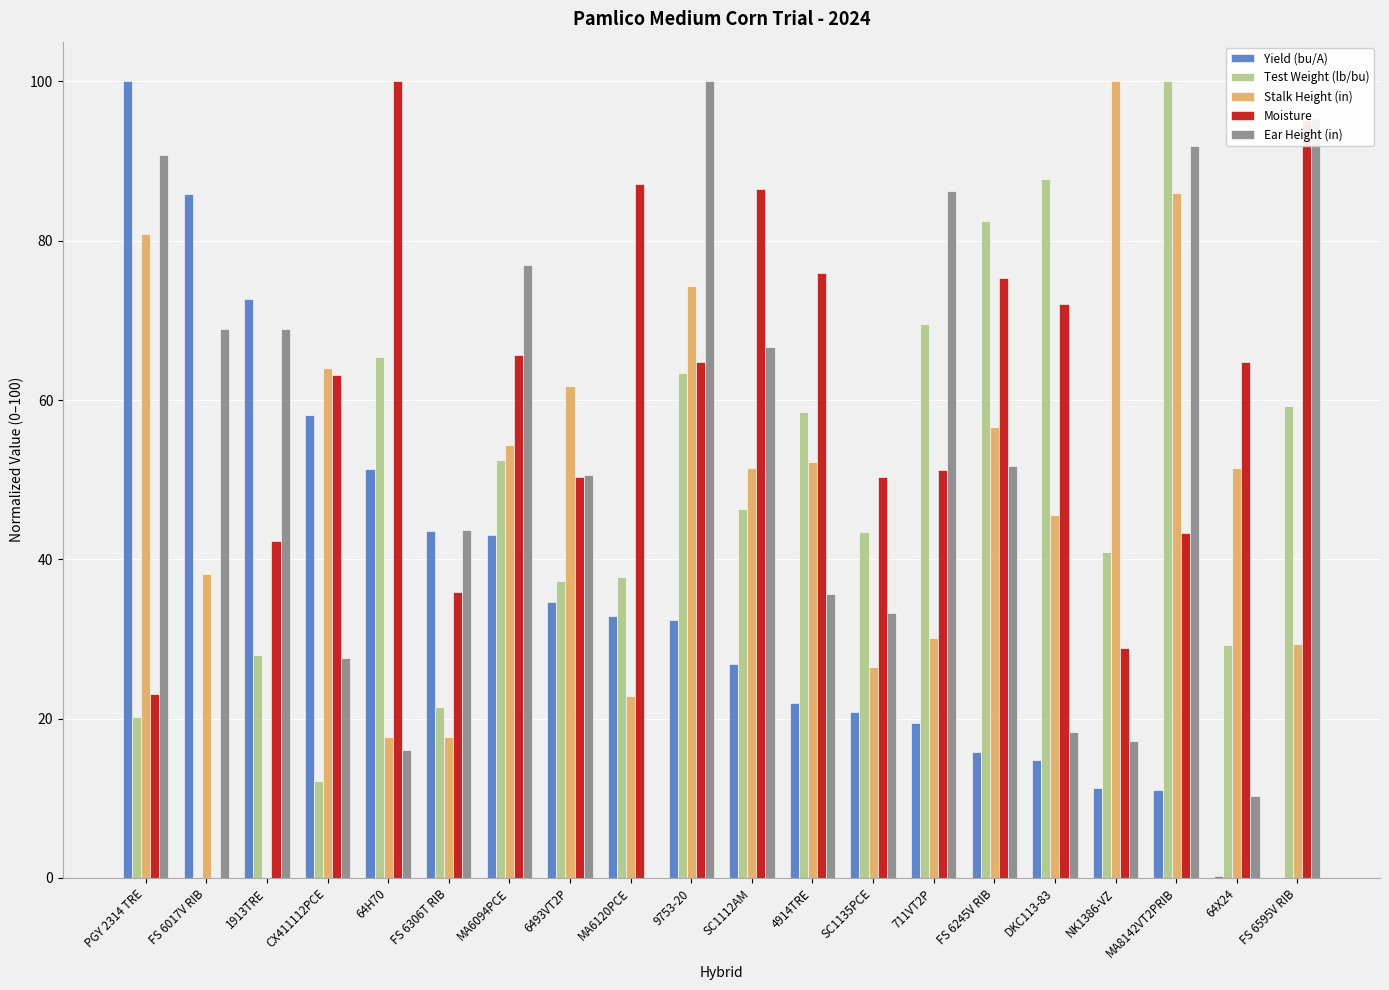

The Test Weight (lb/bu) series shows 11.3 at MA6094PCE. True or false?

False